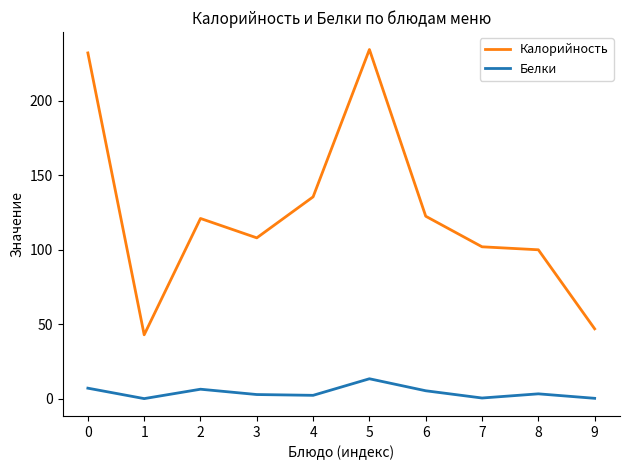

The Калорийность series shows 170.9 at 7. True or false?

False